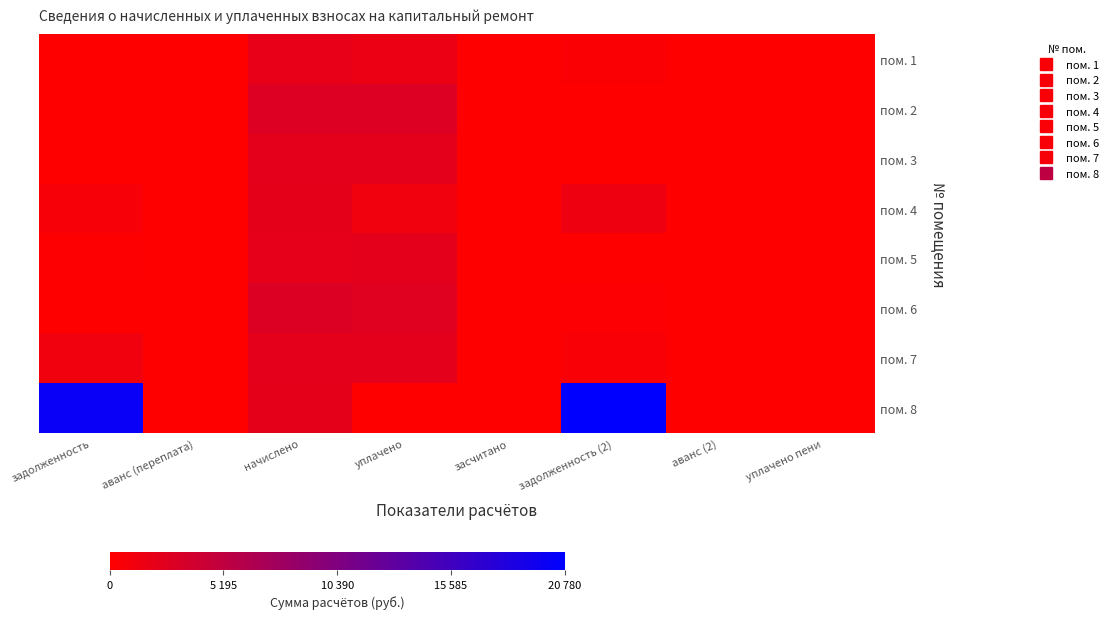

Reading left to right, extract all data points from this chart.

пом. 1: задолженность=0.0	аванс (переплата)=0.0	начислено=2022.6	уплачено=1573.1	засчитано=0.0	задолженность (2)=449.5	аванс (2)=0.0	уплачено пени=0.0
пом. 2: задолженность=0.0	аванс (переплата)=0.0	начислено=2829.0	уплачено=2829.0	засчитано=0.0	задолженность (2)=0.0	аванс (2)=0.0	уплачено пени=0.0
пом. 3: задолженность=0.0	аванс (переплата)=0.0	начислено=2223.1	уплачено=2223.1	засчитано=0.0	задолженность (2)=0.0	аванс (2)=0.0	уплачено пени=0.0
пом. 4: задолженность=640.2	аванс (переплата)=0.0	начислено=2138.4	уплачено=1200.0	засчитано=0.0	задолженность (2)=1353.0	аванс (2)=0.0	уплачено пени=0.0
пом. 5: задолженность=225.7	аванс (переплата)=0.0	начислено=2031.5	уплачено=2257.2	засчитано=0.0	задолженность (2)=0.0	аванс (2)=0.0	уплачено пени=0.0
пом. 6: задолженность=0.0	аванс (переплата)=0.0	начислено=2842.3	уплачено=2526.5	засчитано=0.0	задолженность (2)=315.8	аванс (2)=0.0	уплачено пени=0.0
пом. 7: задолженность=1201.2	аванс (переплата)=0.0	начислено=2249.8	уплачено=2250.4	засчитано=0.0	задолженность (2)=500.0	аванс (2)=0.0	уплачено пени=0.0
пом. 8: задолженность=20073.2	аванс (переплата)=0.0	начислено=2120.6	уплачено=0.0	засчитано=0.0	задолженность (2)=20780.1	аванс (2)=0.0	уплачено пени=0.0